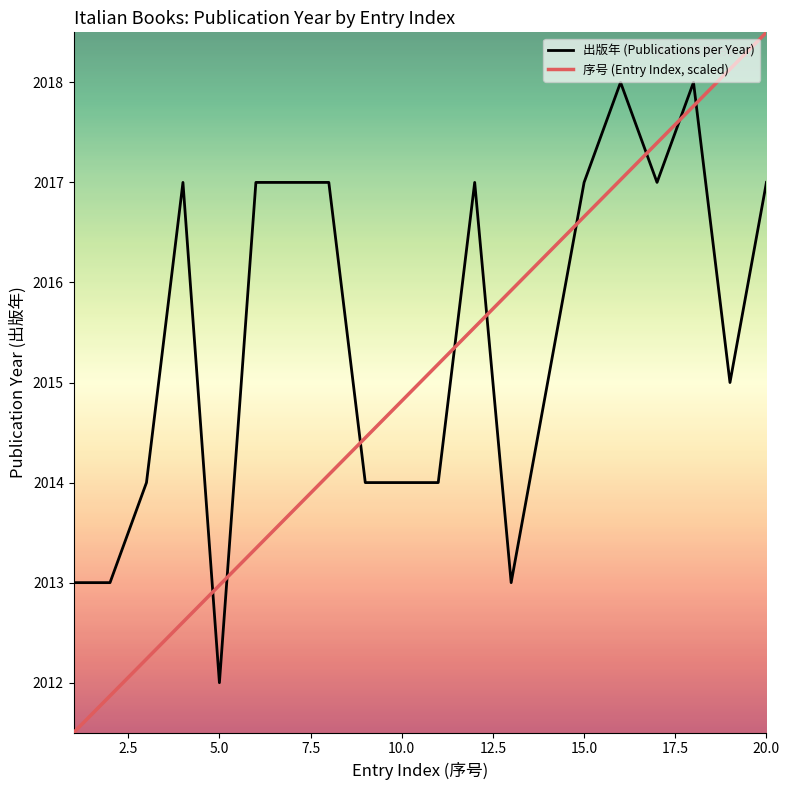

List the series in order of their overall mean, lowest first.

序号 (Entry Index, scaled), 出版年 (Publications per Year)